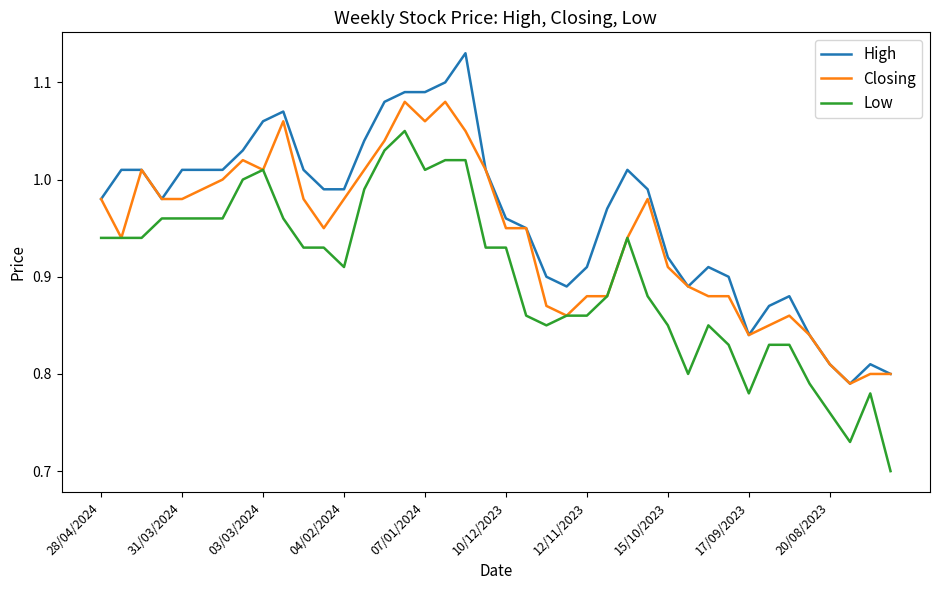

List the series in order of their peak value, lowest first.

Low, Closing, High